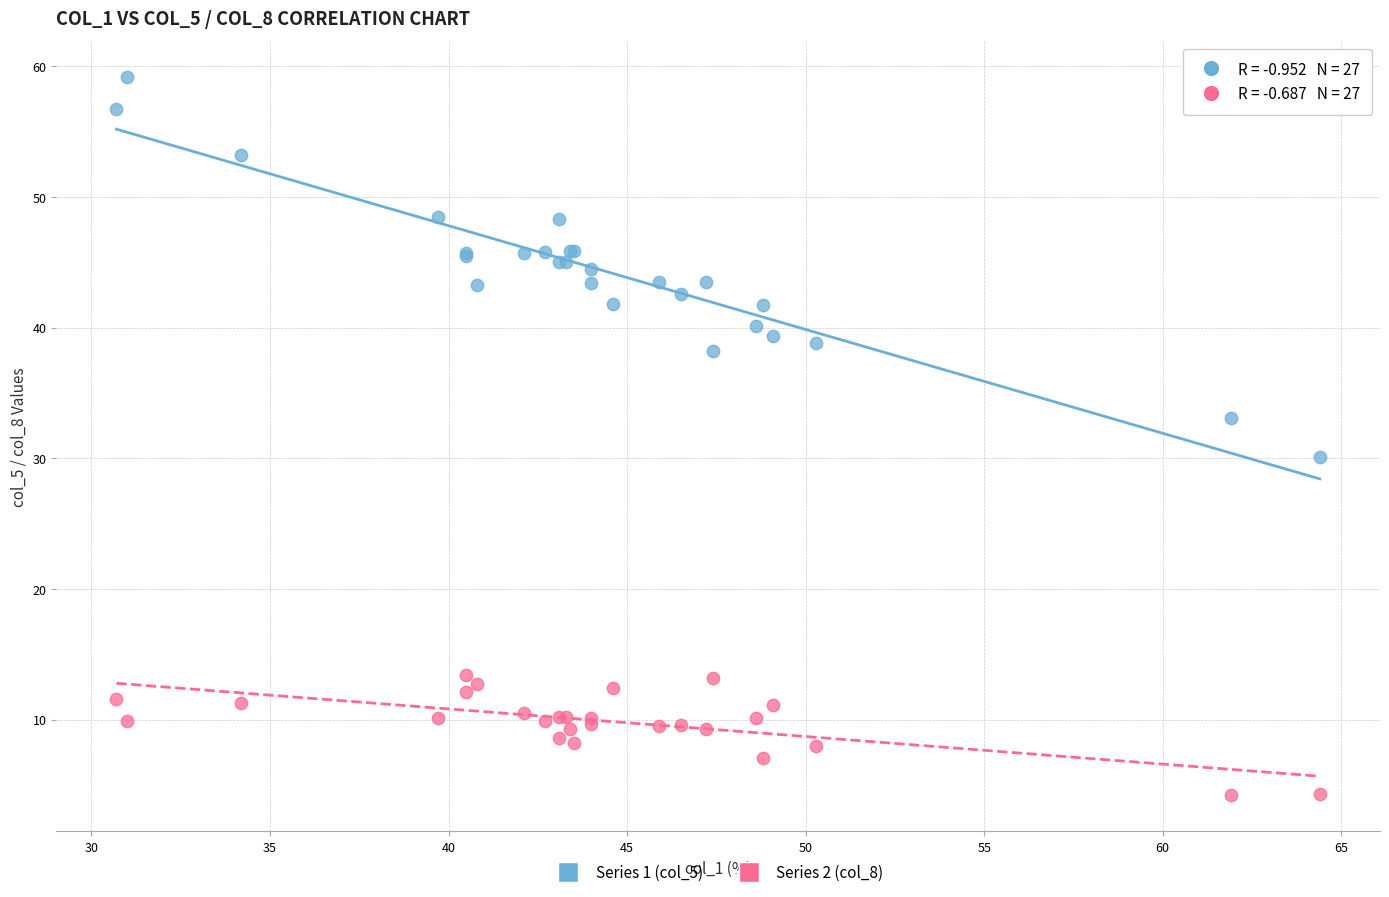

Which series contains the highest Y value?

Series 1 (col_5)